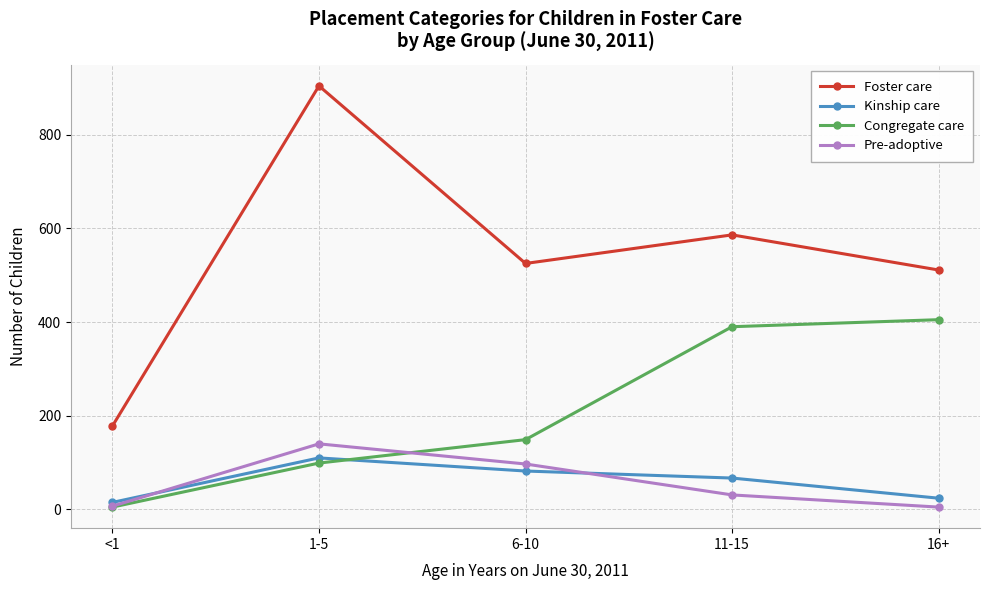

Which series has the largest total across all categories?

Foster care